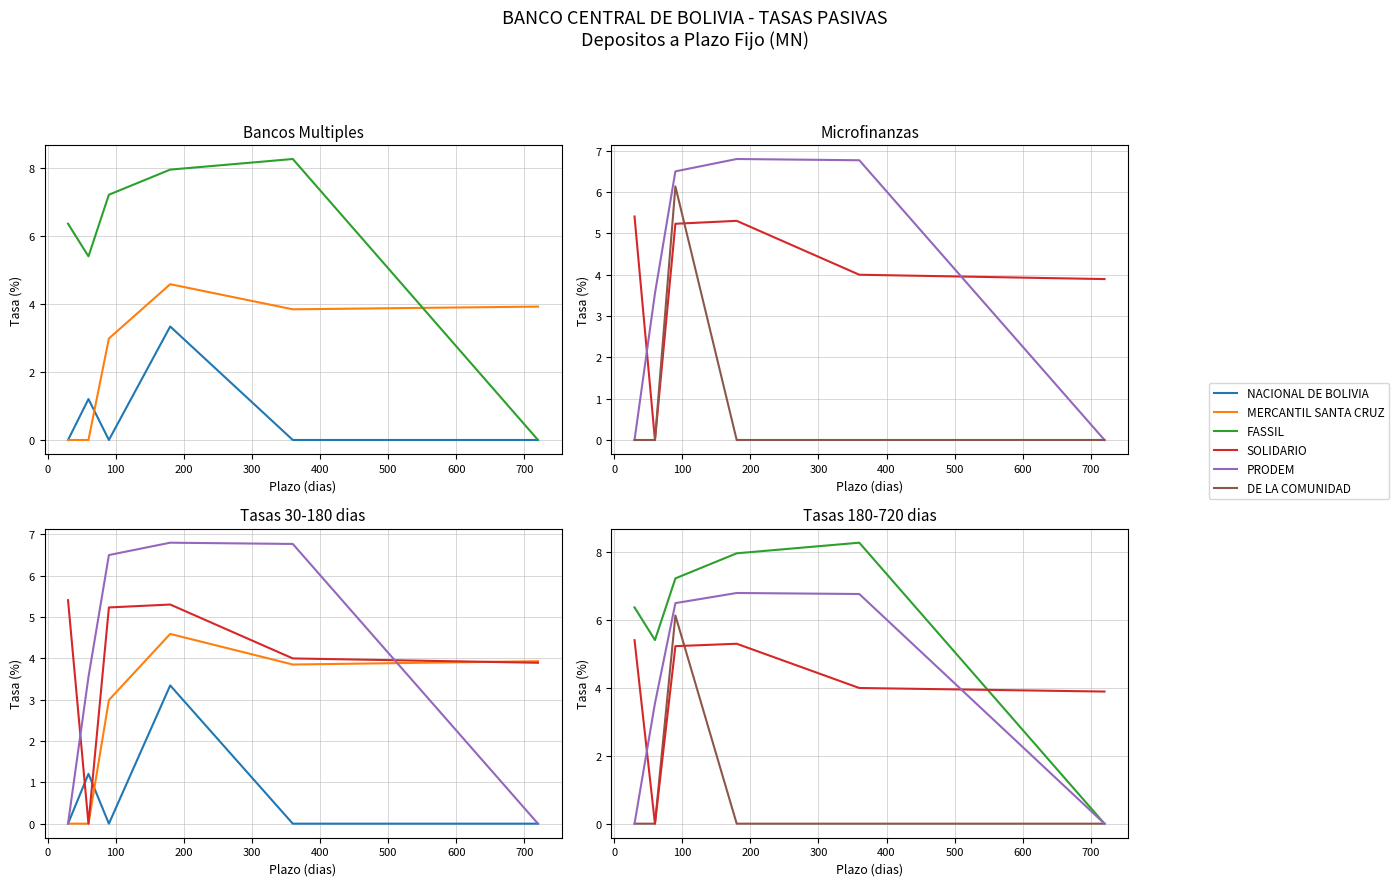

What is the difference between the maximum and minimum values in the FASSIL series?

8.3